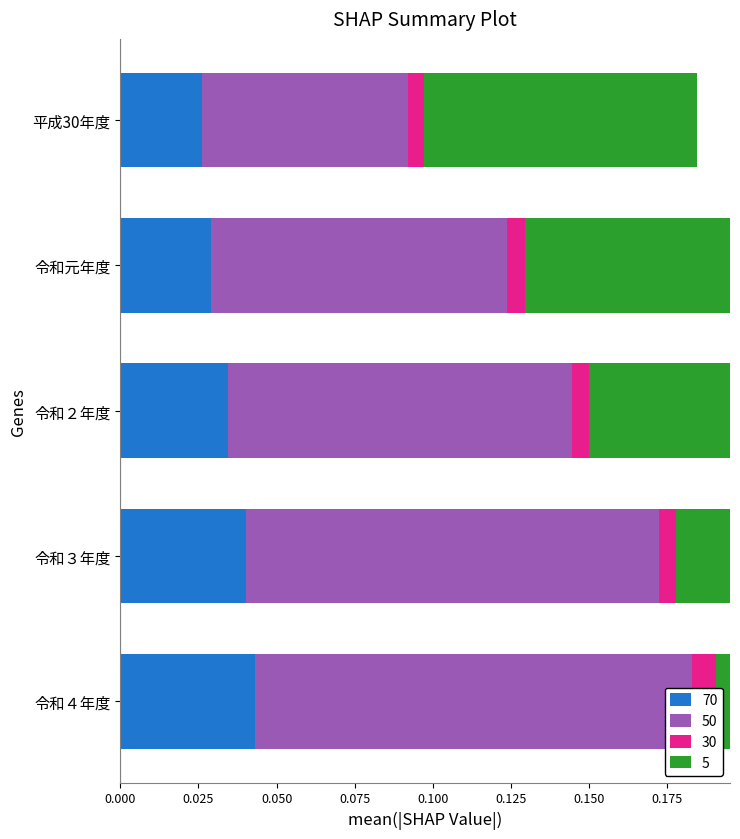

Reading right to left, transcribe all the data shown in this chart.

70: 令和４年度=0.0	令和３年度=0.0	令和２年度=0.0	令和元年度=0.0	平成30年度=0.0
50: 令和４年度=0.1	令和３年度=0.1	令和２年度=0.1	令和元年度=0.1	平成30年度=0.1
30: 令和４年度=0.0	令和３年度=0.0	令和２年度=0.0	令和元年度=0.0	平成30年度=0.0
5: 令和４年度=0.2	令和３年度=0.2	令和２年度=0.1	令和元年度=0.1	平成30年度=0.1